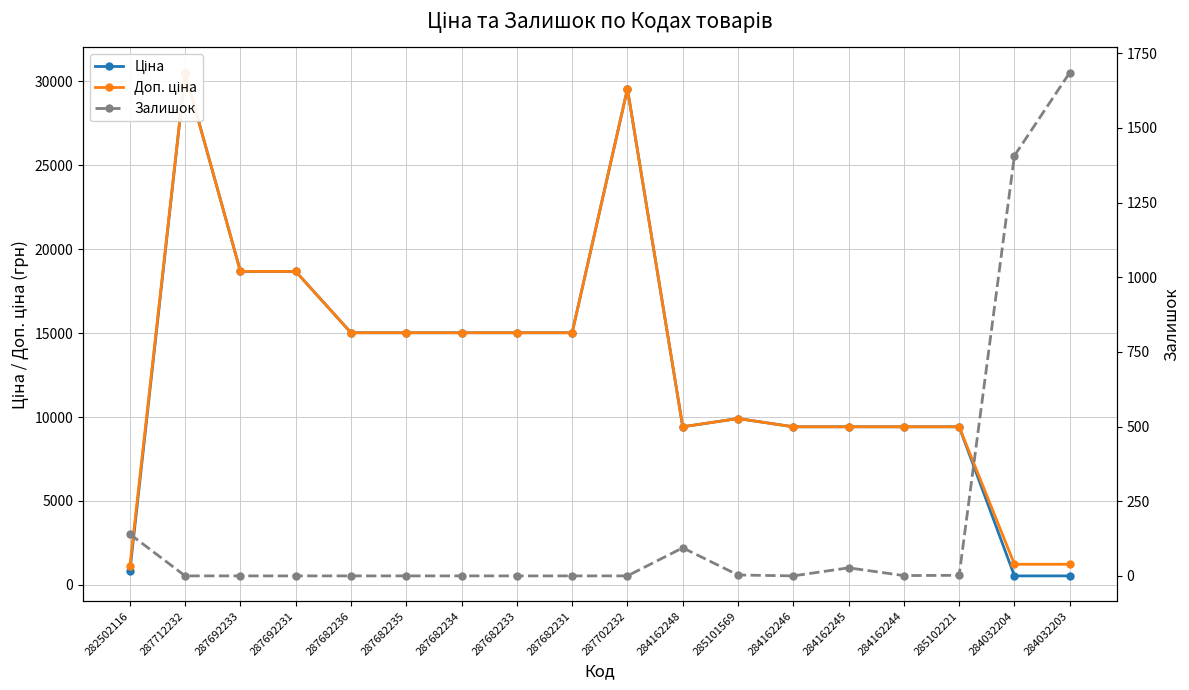

How many lines are shown in the chart?

3